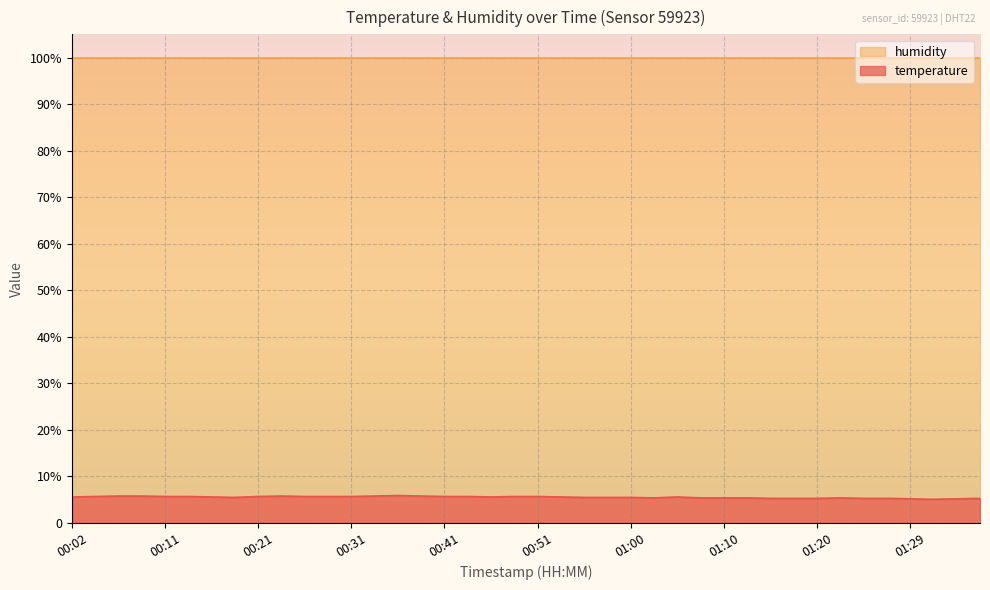

Where is the first local minimum?

00:19